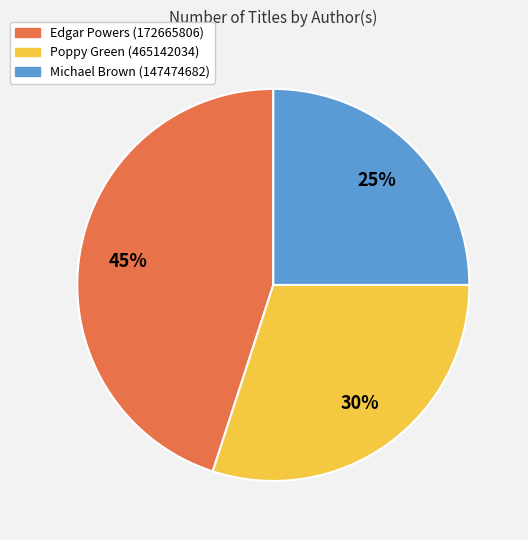

How many slices are in this pie chart?

3